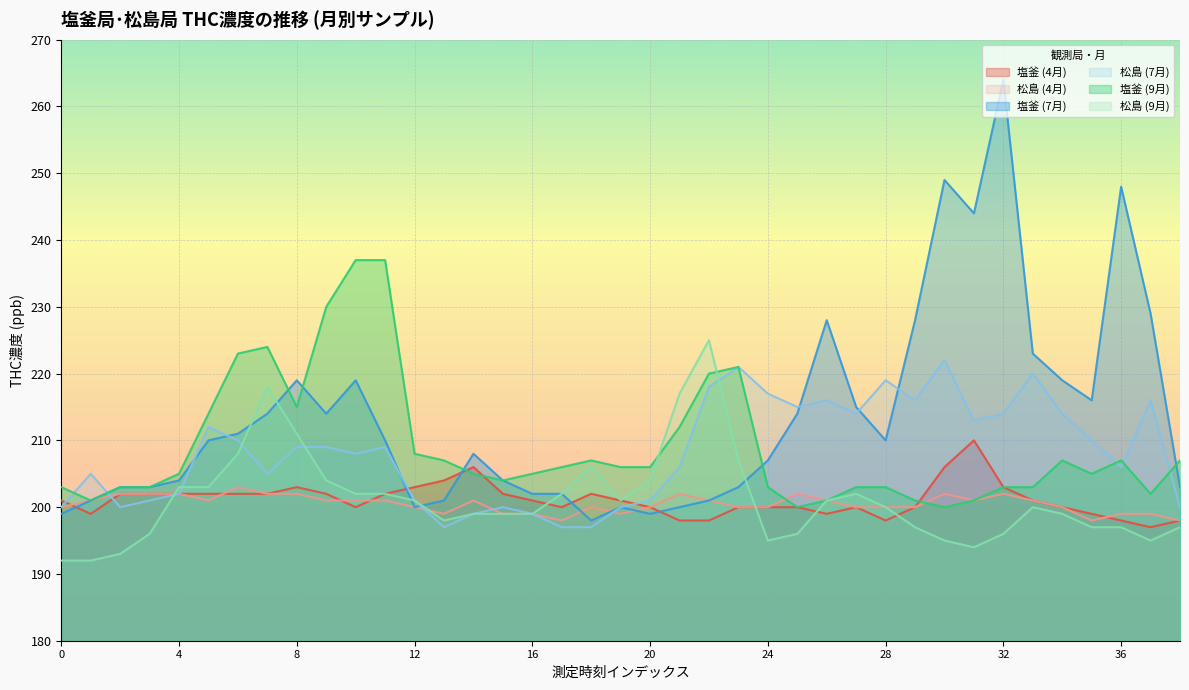

The value of 塩釜 (7月) at 12 is 200. True or false?

True